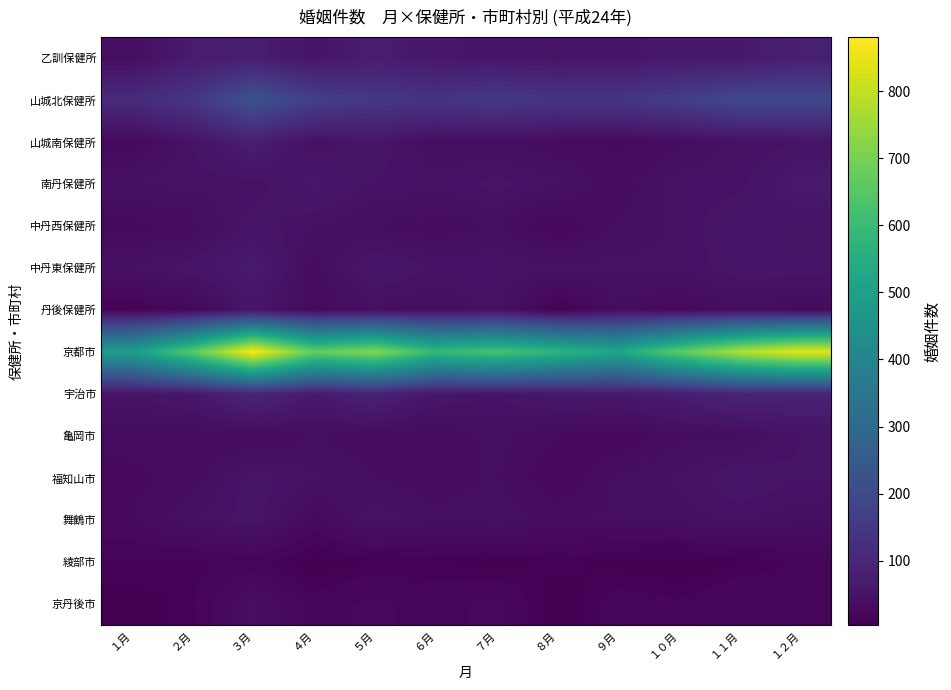

At which category does the chart reach its peak across all series?

３月